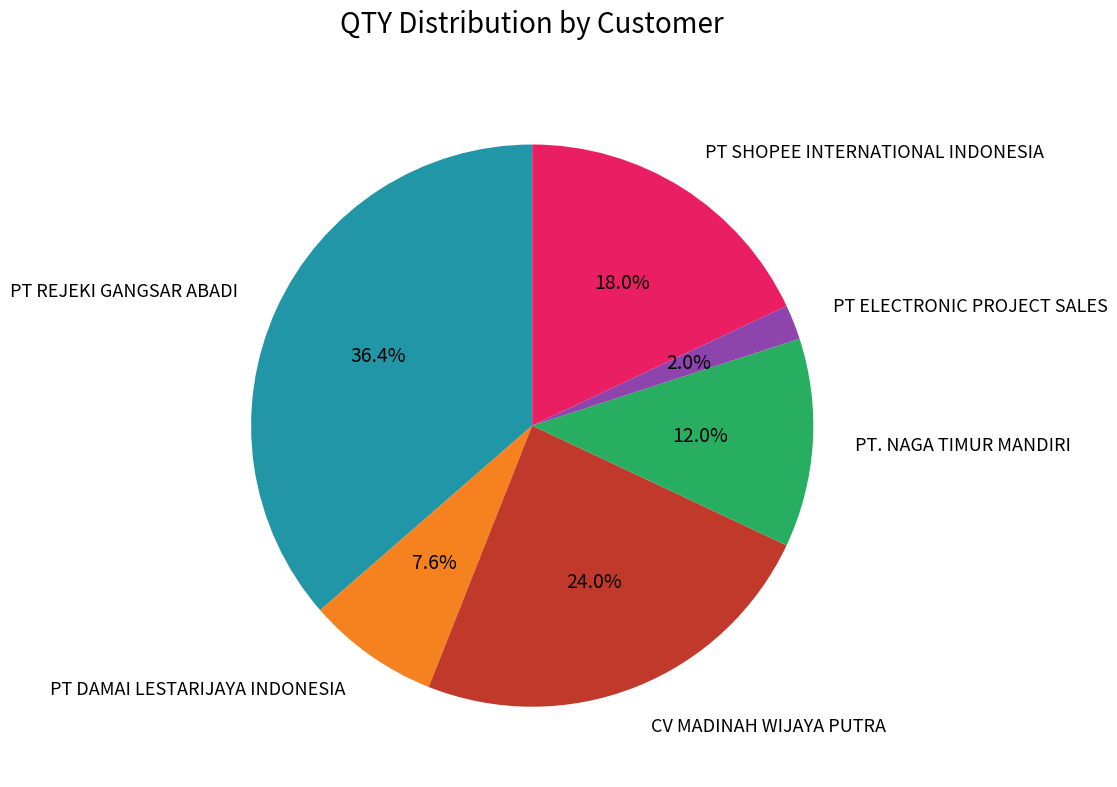

Is there any slice that represents more than half of the pie?

No